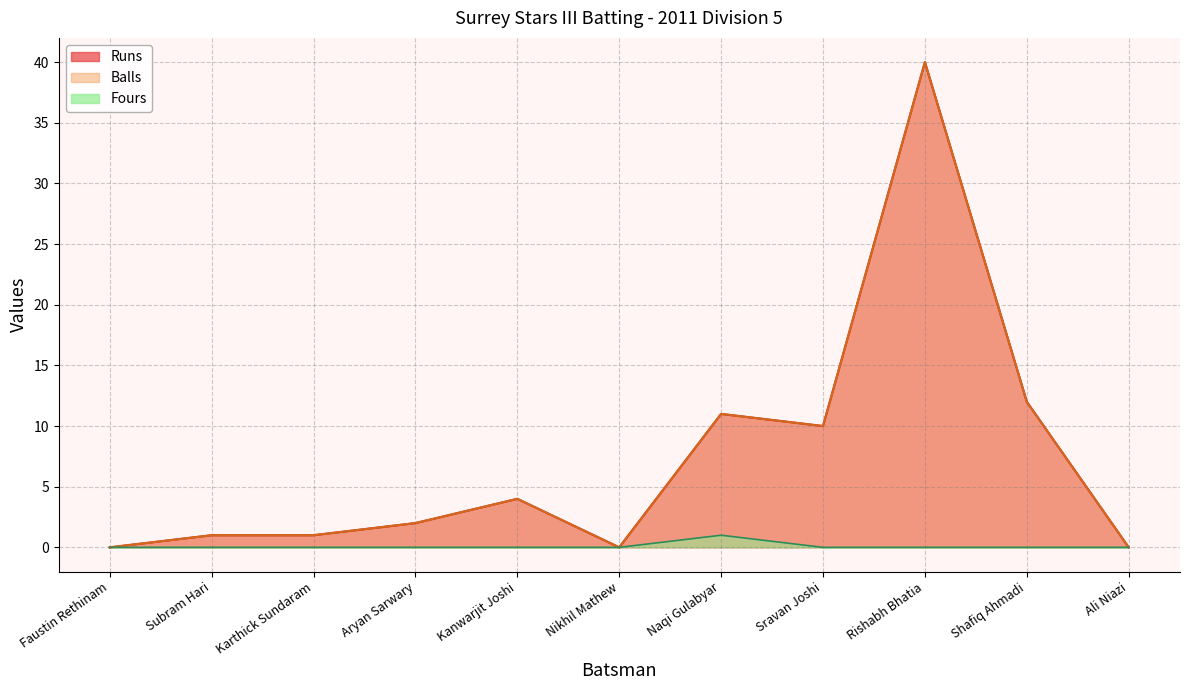

The Fours series shows -1 at Kanwarjit Joshi. True or false?

False